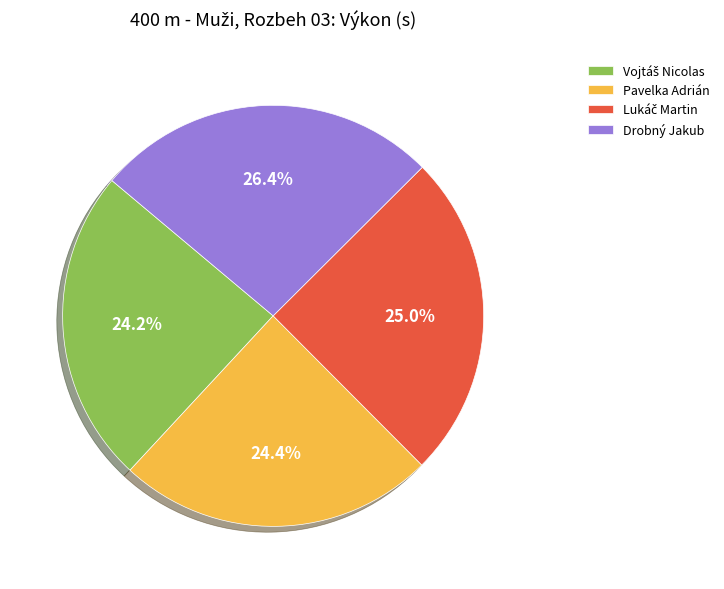

How many slices are in this pie chart?

4